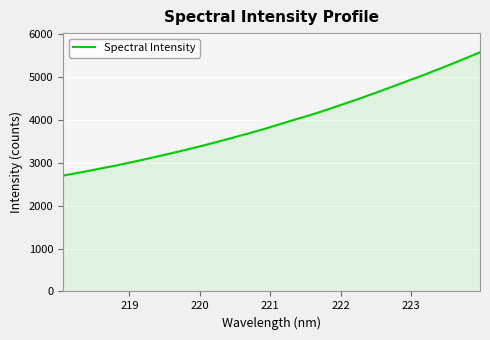

What is the greatest value displayed?

5576.2